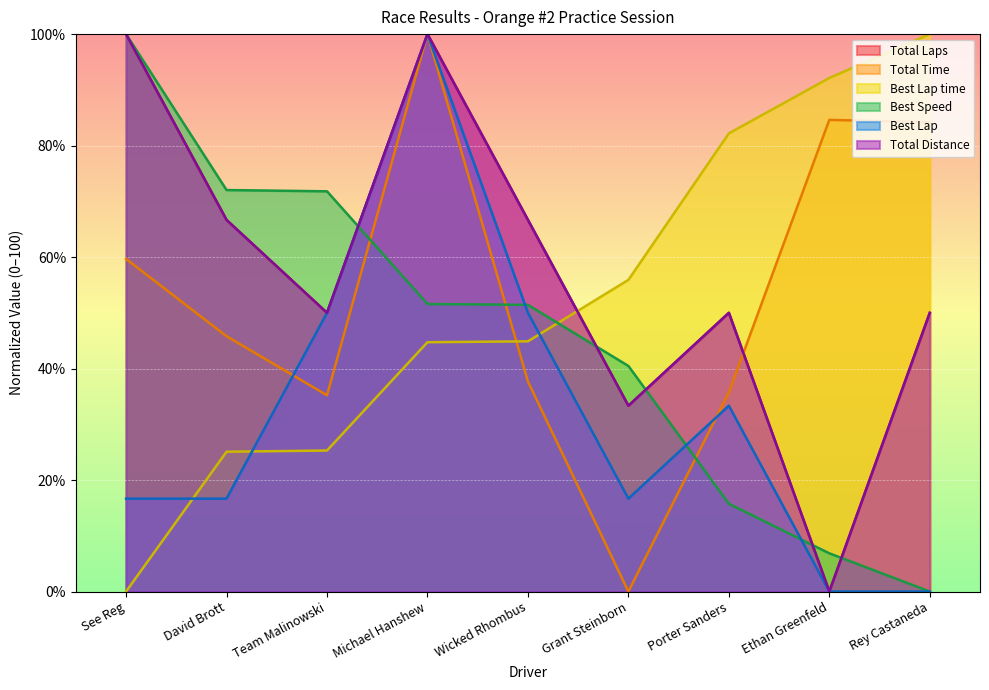

Between Ethan Greenfeld and Michael Hanshew, which is larger?

Michael Hanshew